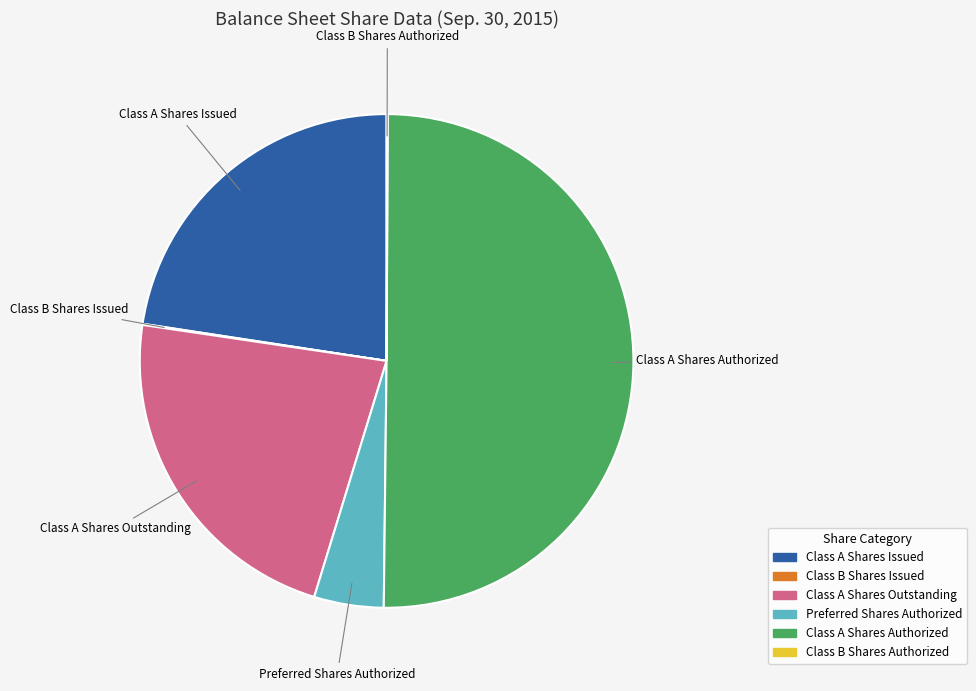

What is the majority slice?

Class A Shares Authorized